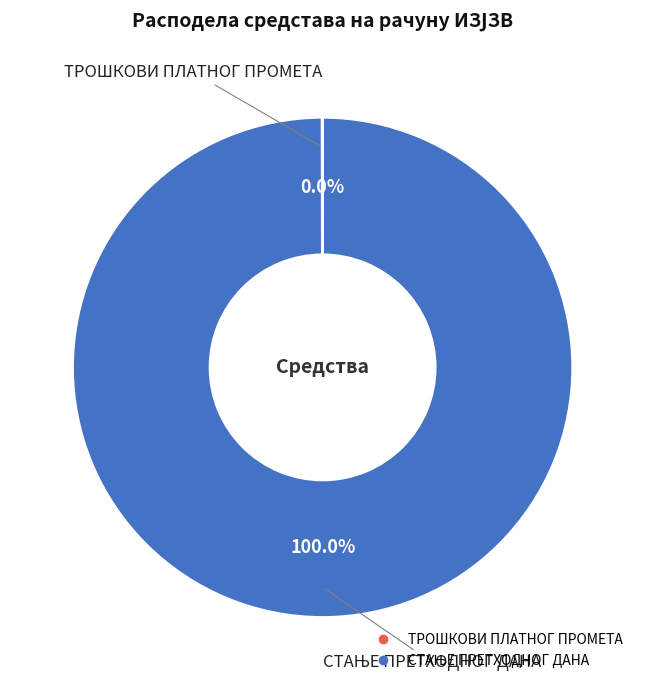

To the nearest percent, what is the average slice percentage?

50%